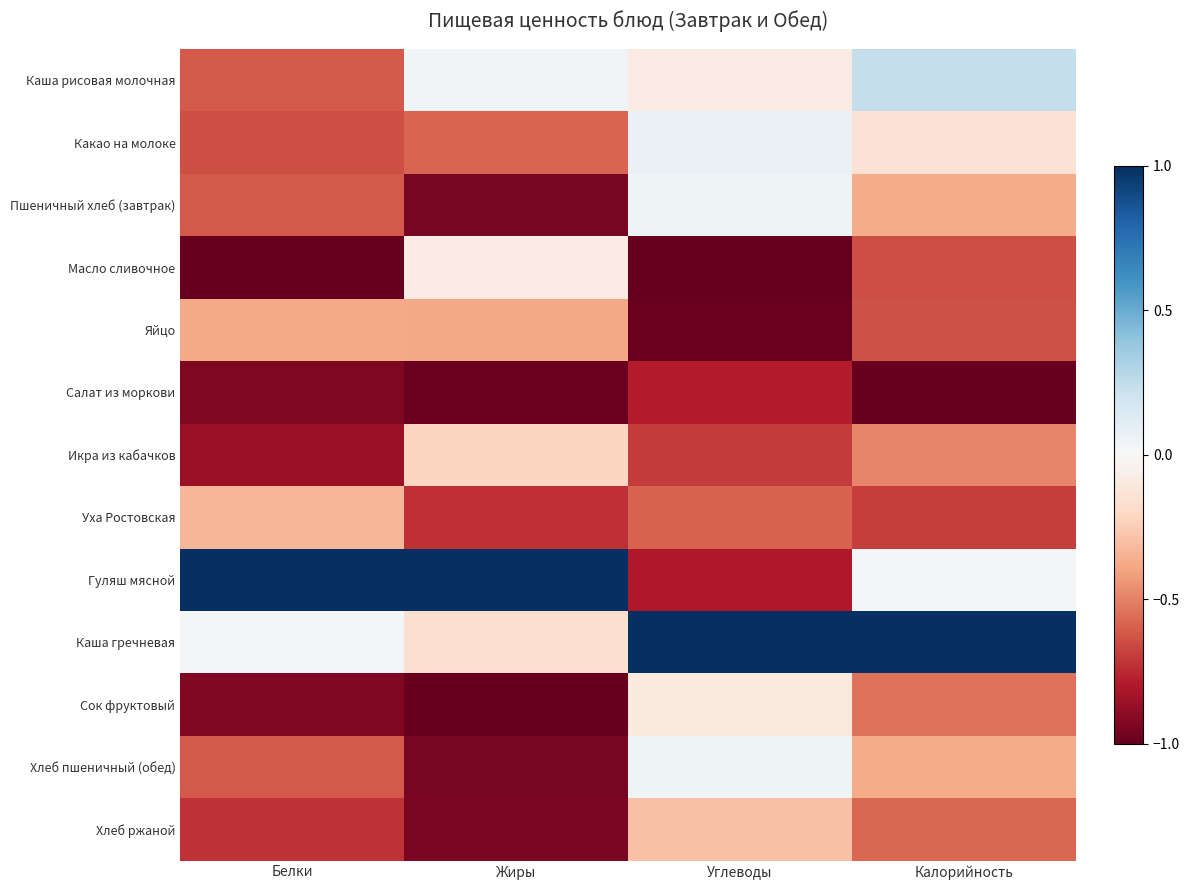

Count the number of categories in the chart.

4